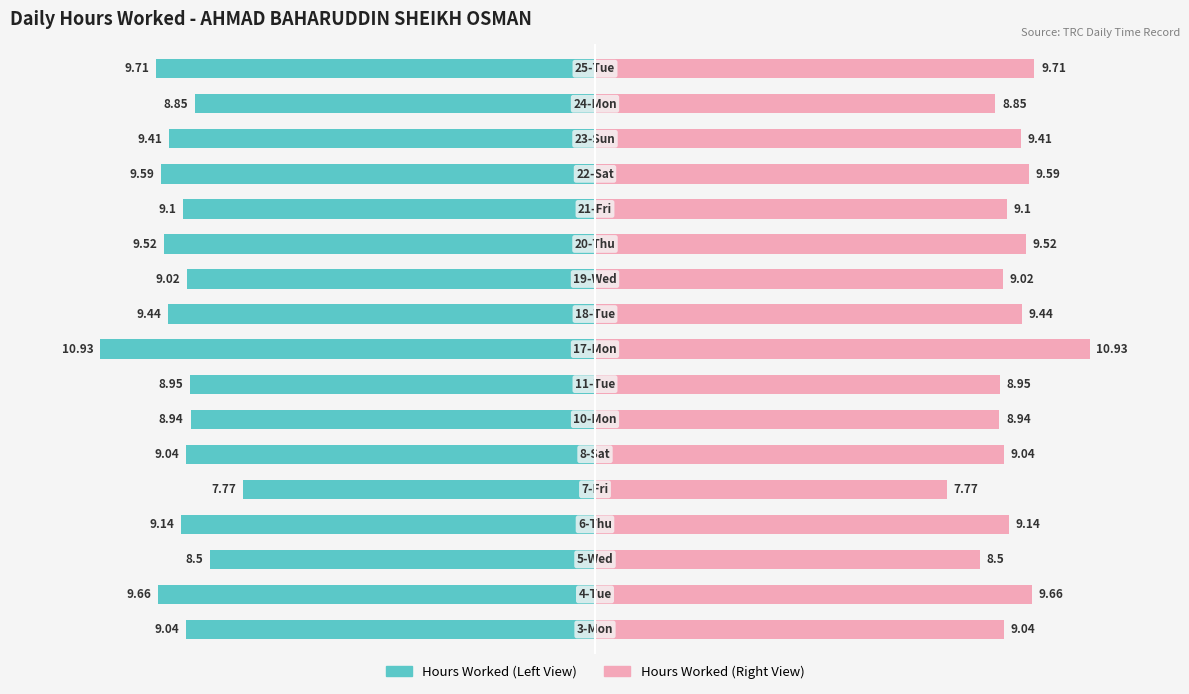

True or false: Hours Worked (Right) has a value of 5.1 at 13.

False